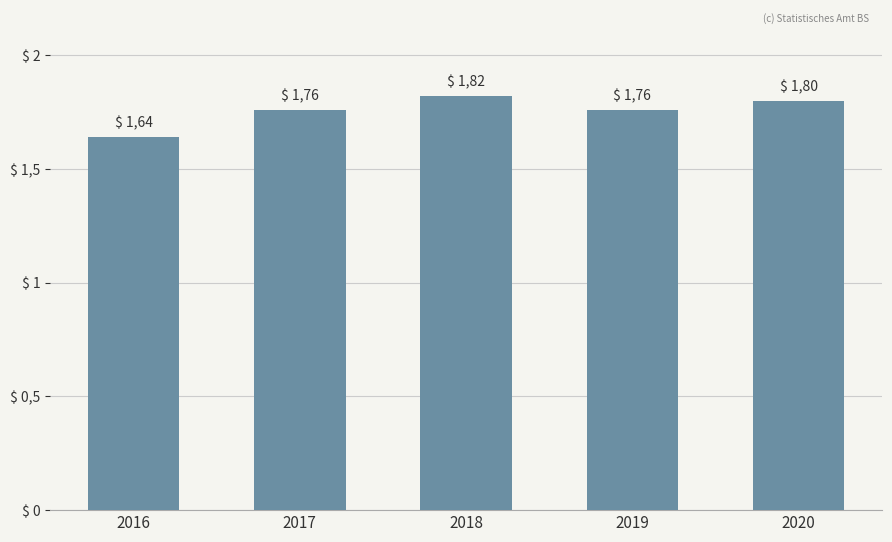

Between 2019 and 2018, which is larger?

2018